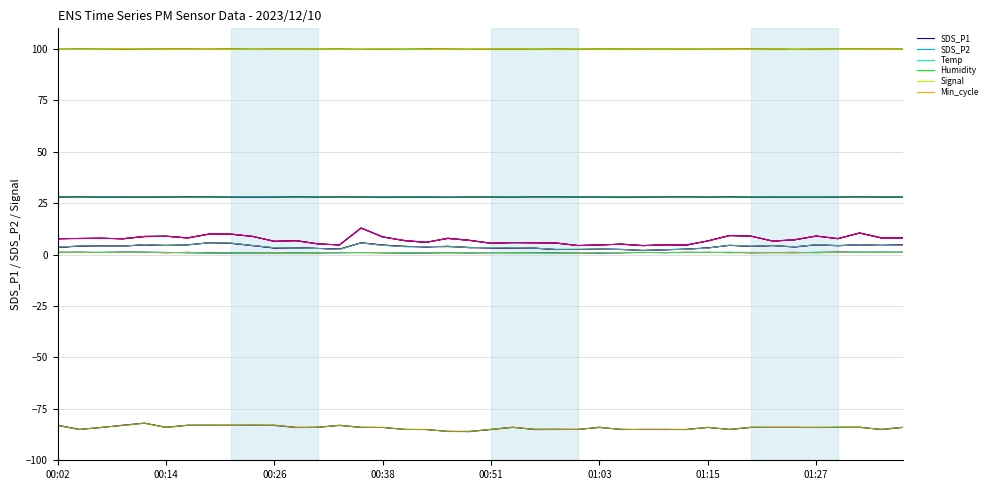

Is it true that SDS_P2 equals 3.7 at 01:25?

True